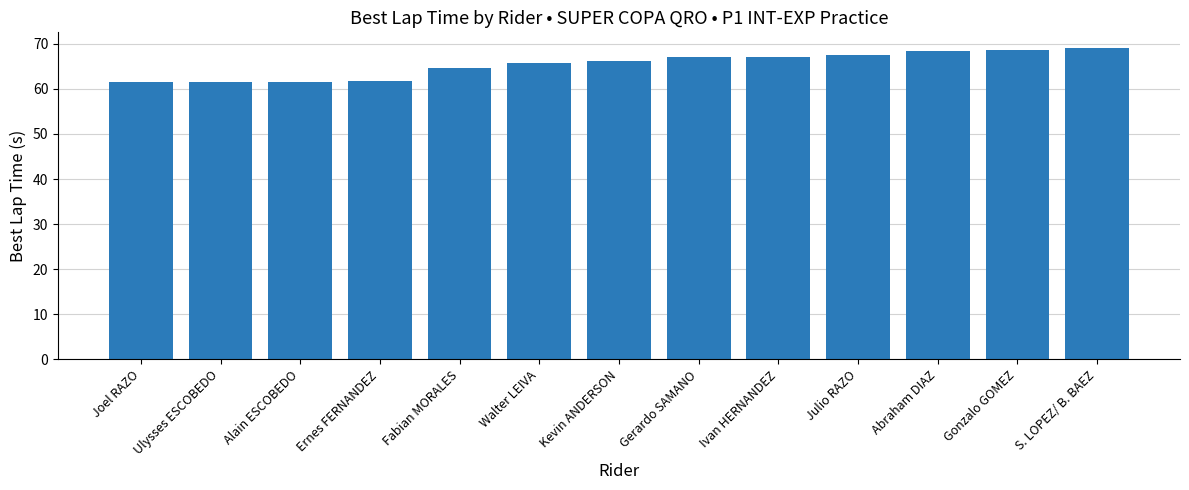

What is the difference between the maximum and minimum values?

7.6